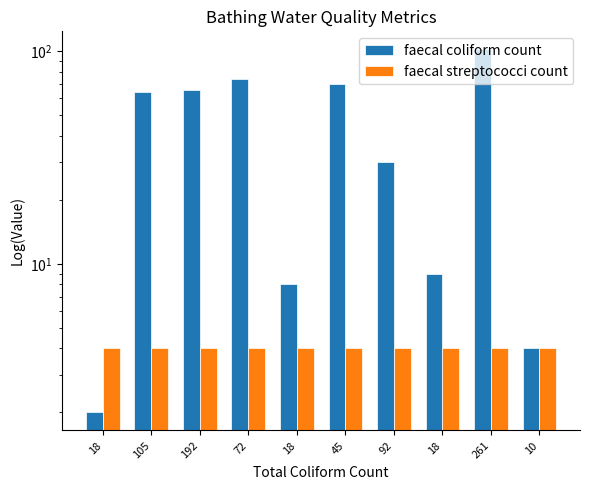

Rank the categories by faecal streptococci count value from lowest to highest.

18, 105, 192, 72, 18, 45, 92, 18, 261, 10